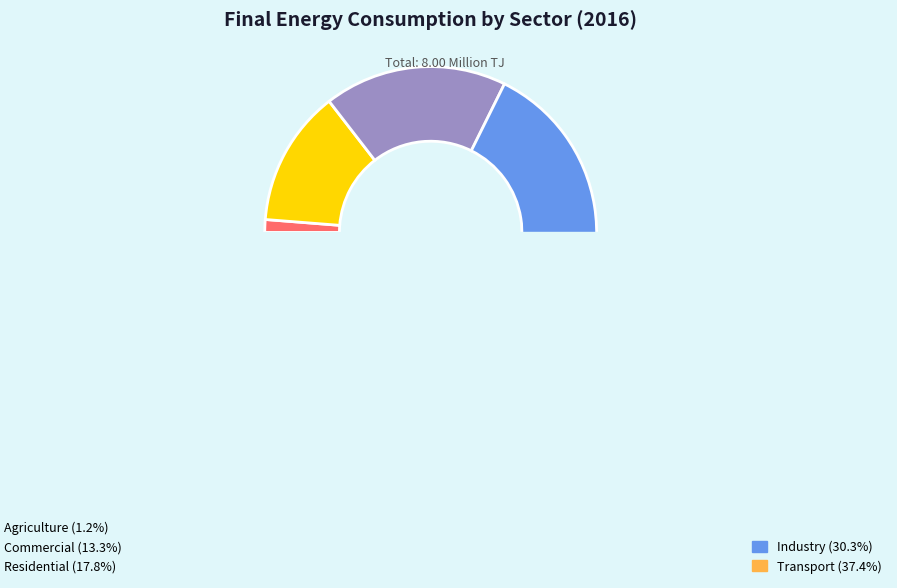

How many segments does this pie chart have?

5